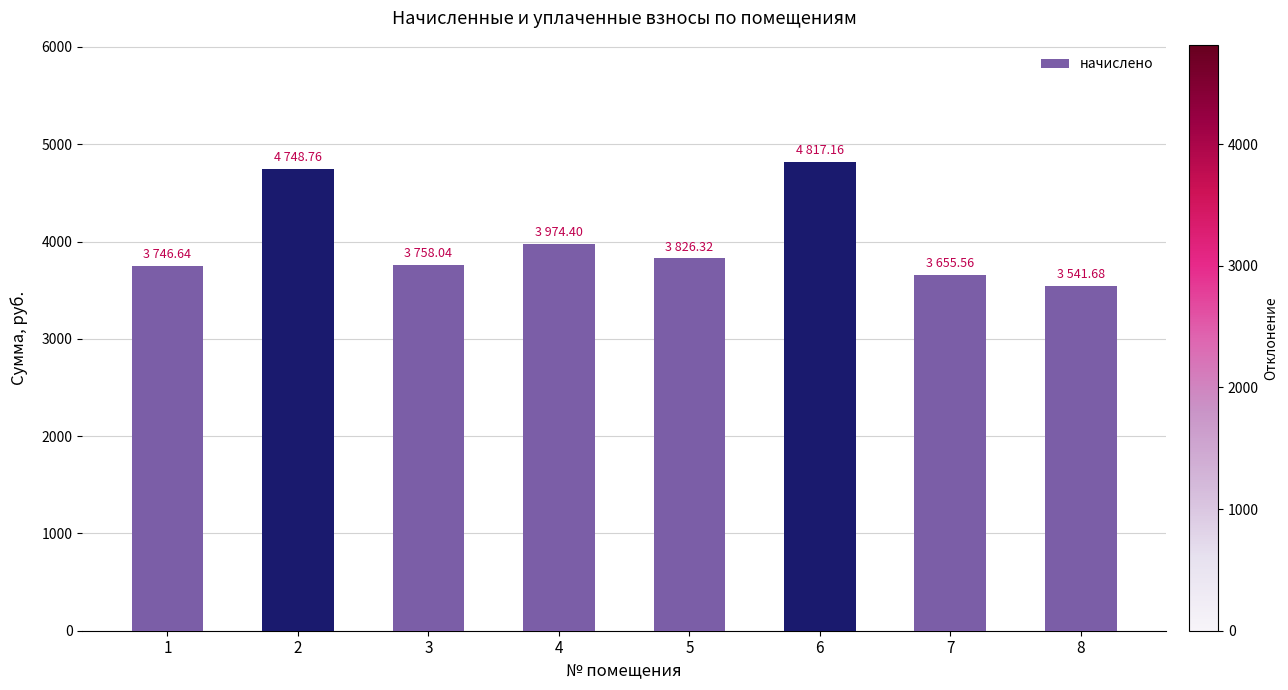

Does the chart contain any negative values?

No